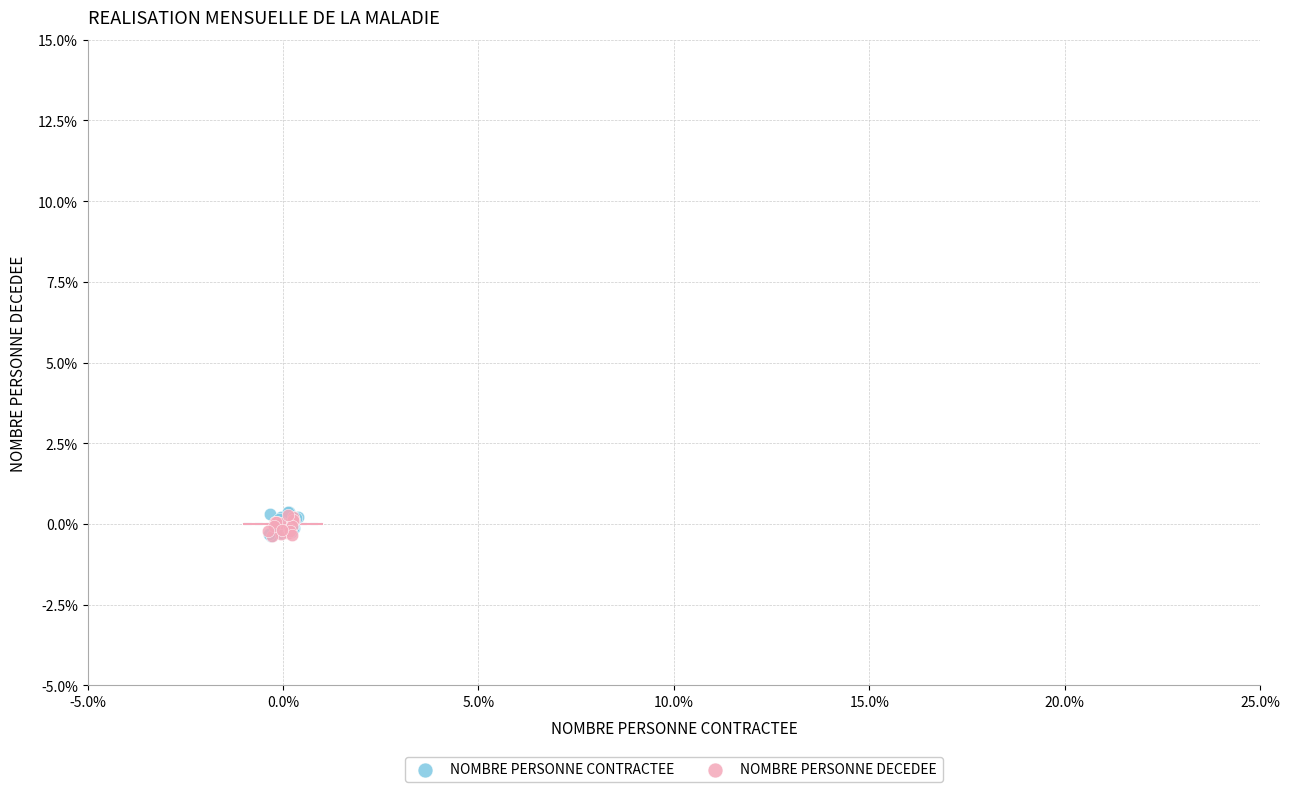

What are all the series names shown in the legend?

NOMBRE PERSONNE CONTRACTEE, NOMBRE PERSONNE DECEDEE